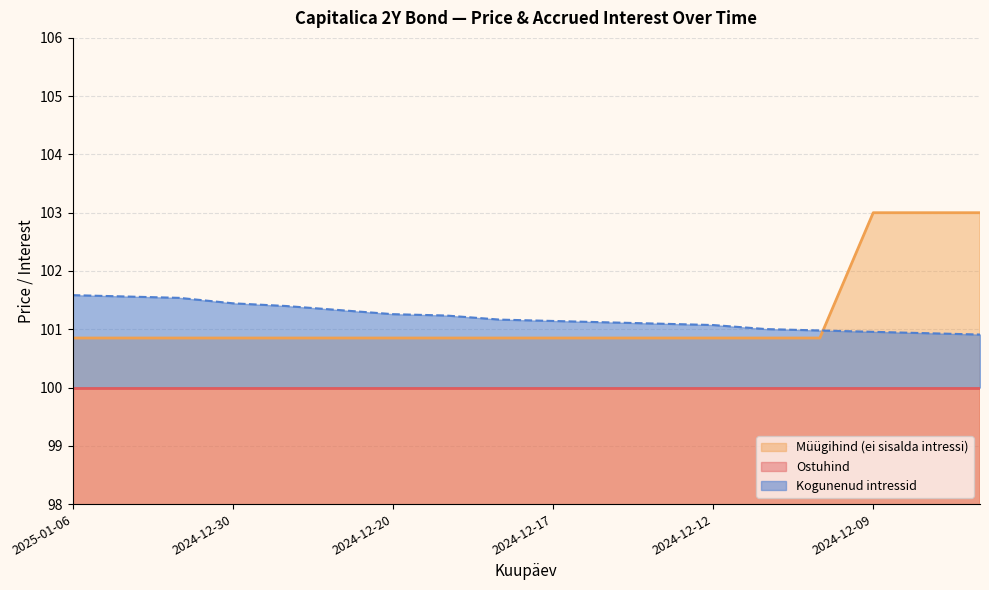

Where is the data nearest to the value 101?

2025-01-06